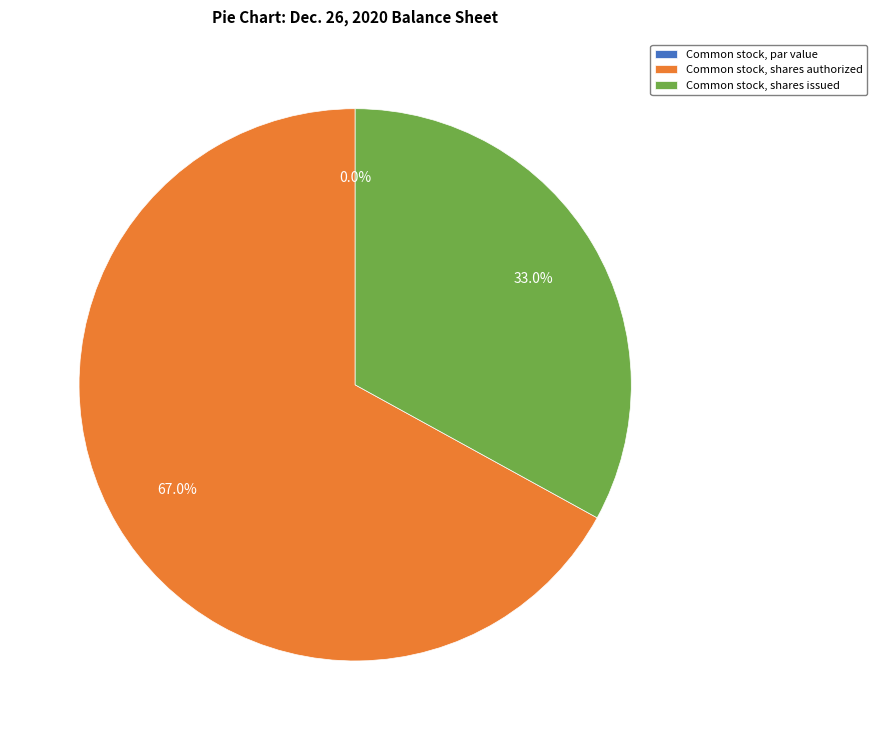

Combined, what portion of the pie is Common stock, shares authorized and Shares subject to restriction?

67.0%